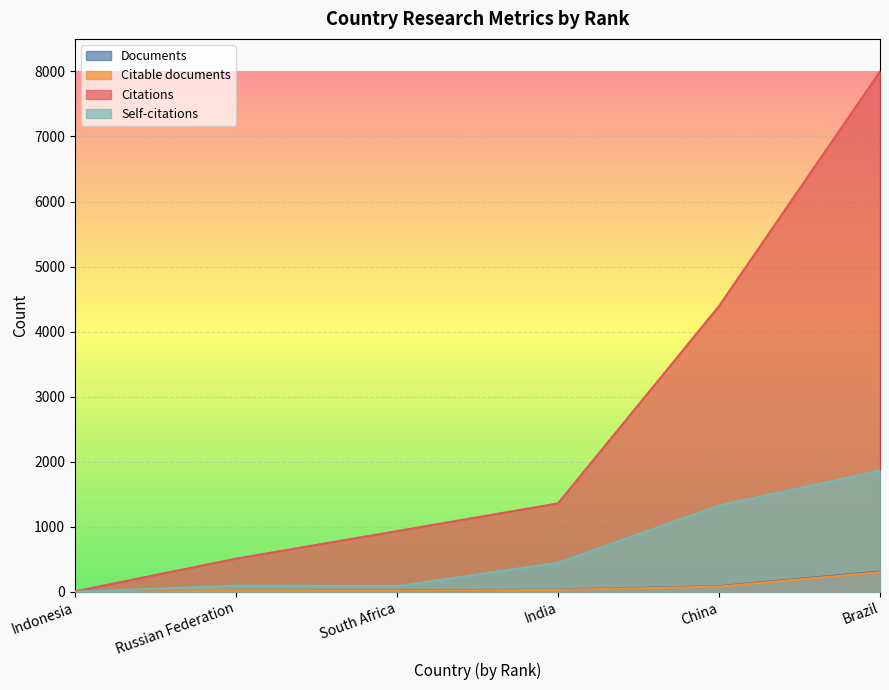

True or false: Documents and Citable documents intersect in this chart.

False